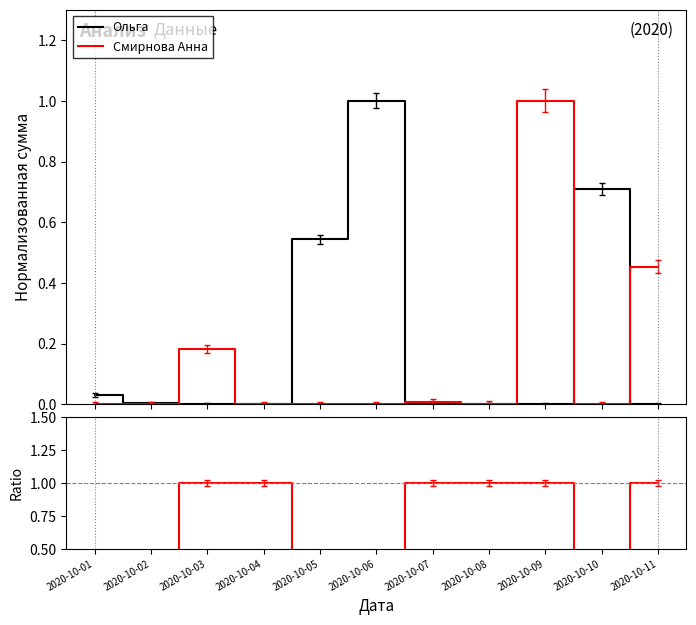

How many lines are shown in the chart?

3